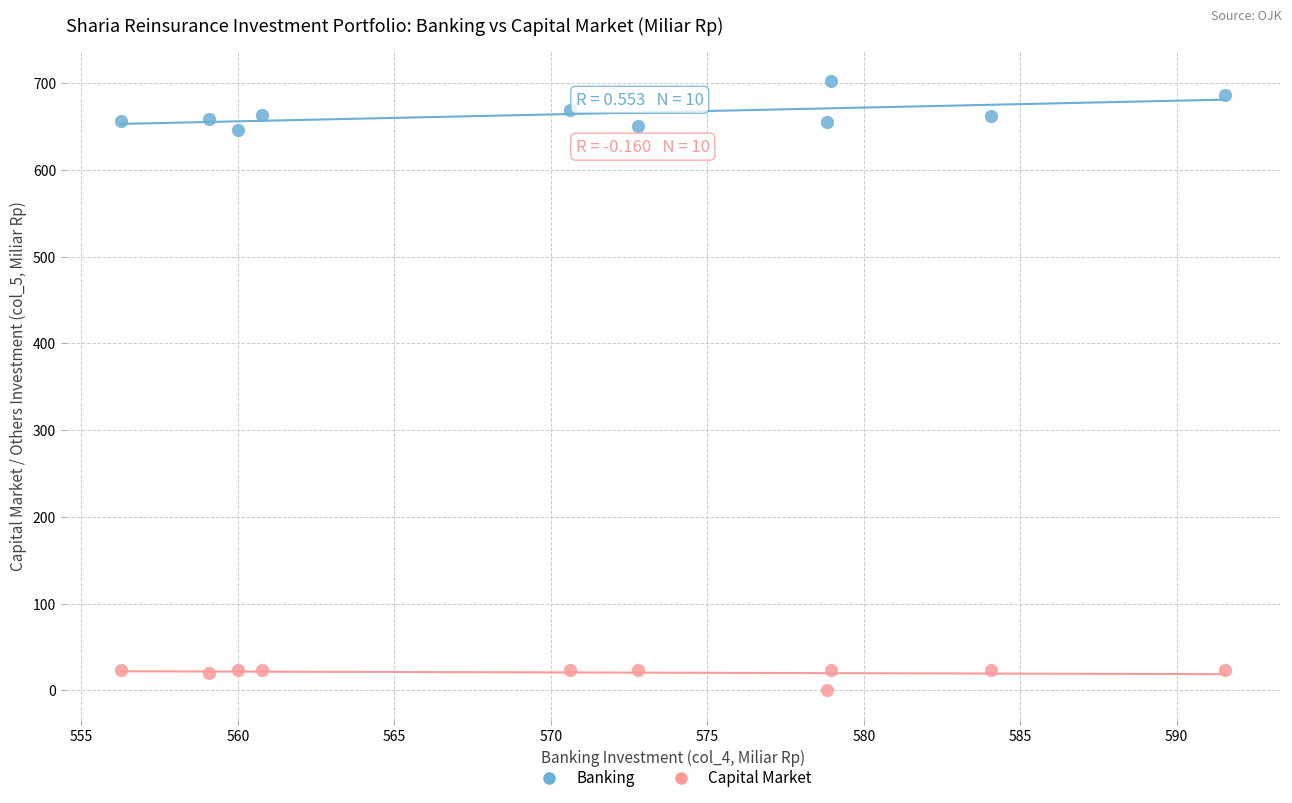

Which series has the widest spread of Y values?

Banking